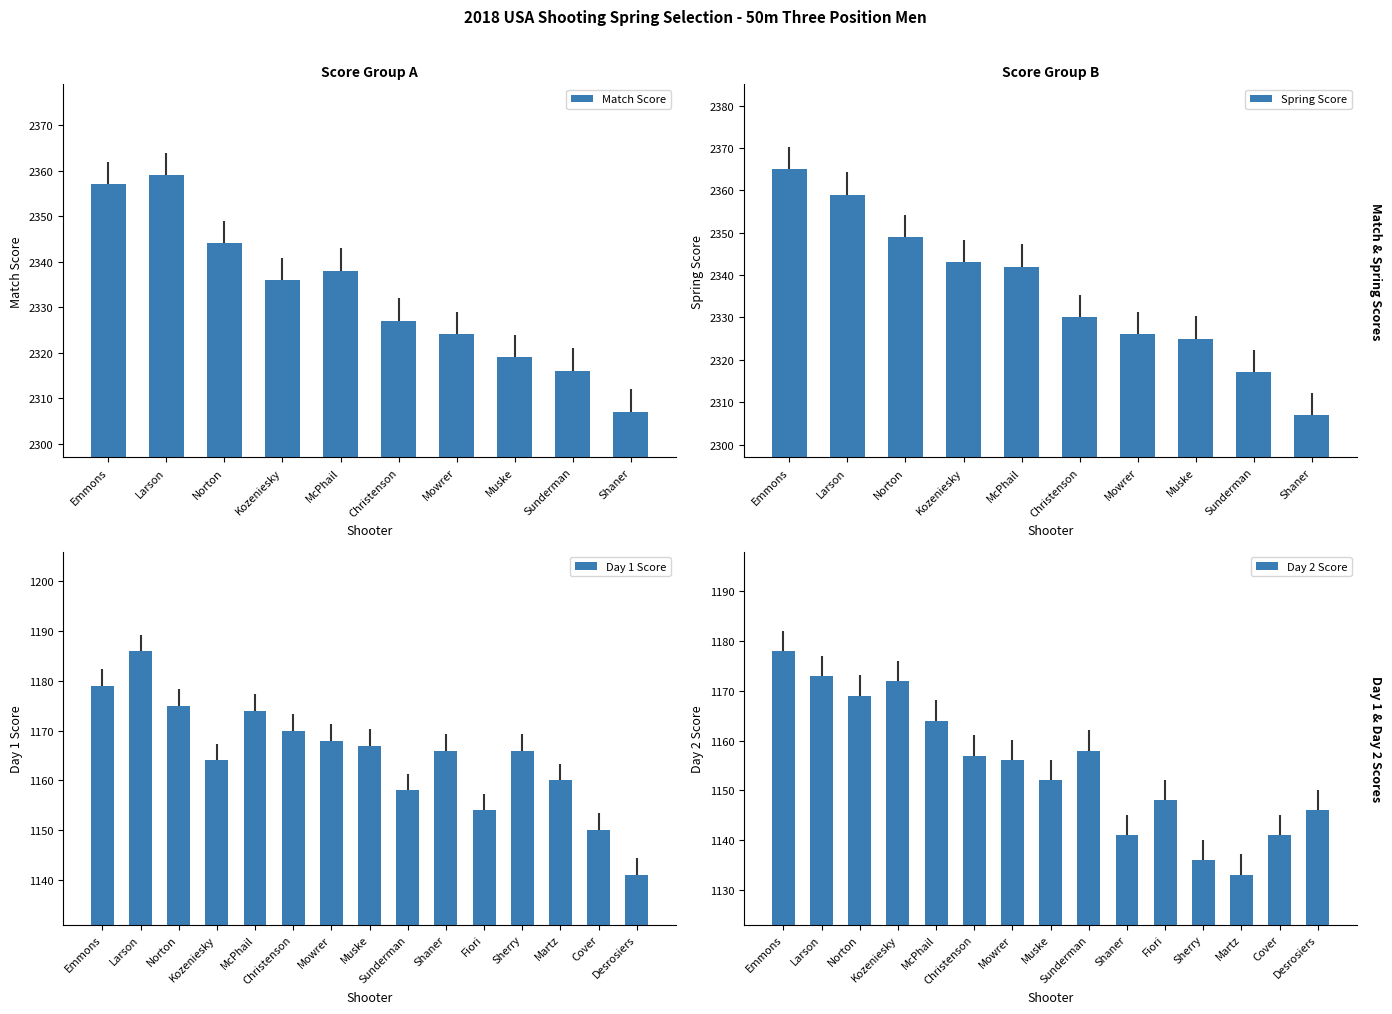

Is it true that Match Score equals 2327 at Christenson?

True